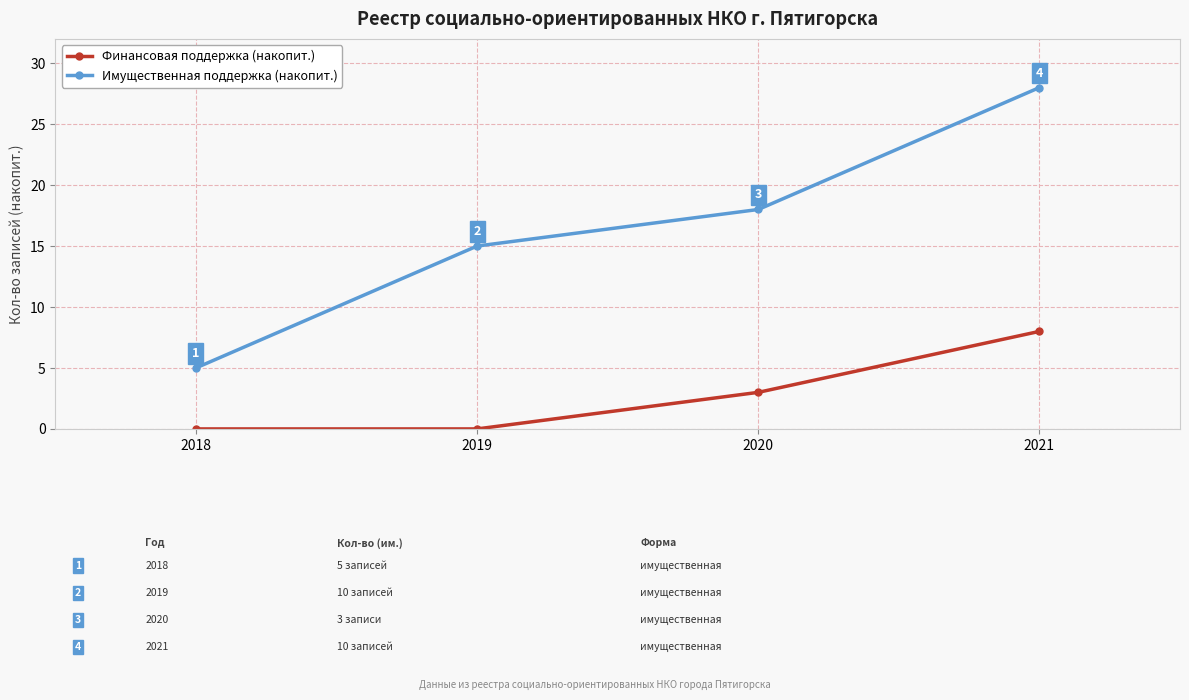

Reading left to right, transcribe all the data shown in this chart.

Имущественная поддержка (накопит.): 2018=5	2019=15	2020=18	2021=28
Финансовая поддержка (накопит.): 2018=0	2019=0	2020=3	2021=8